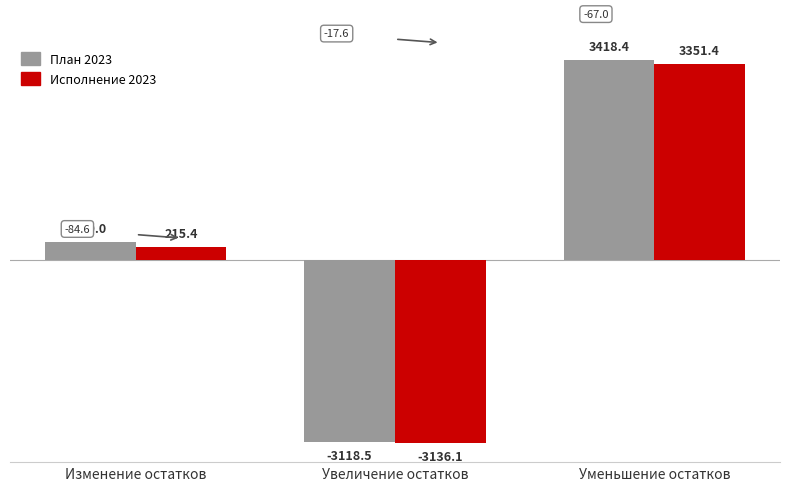

Reading left to right, extract all data points from this chart.

План 2023: 300.0	-3118.5	3418.4
Исполнение 2023: 215.4	-3136.1	3351.4